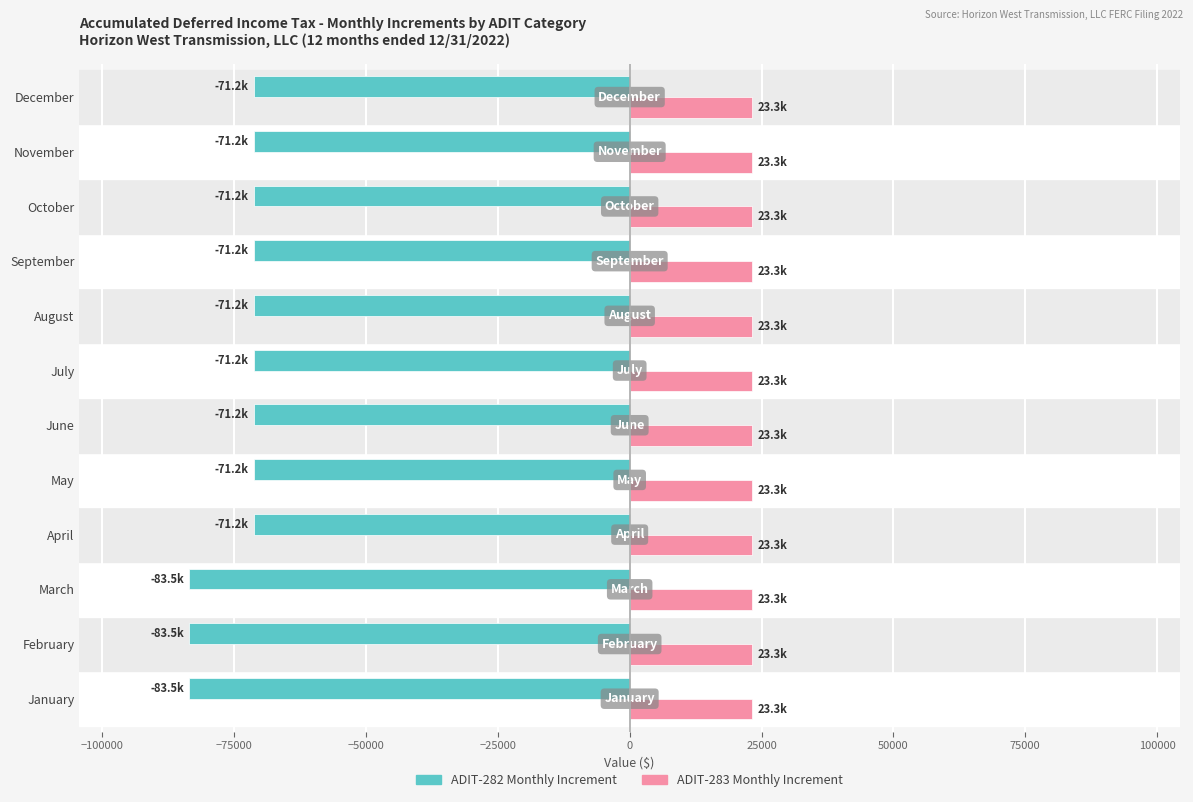

What is the smallest value displayed?

-83469.2